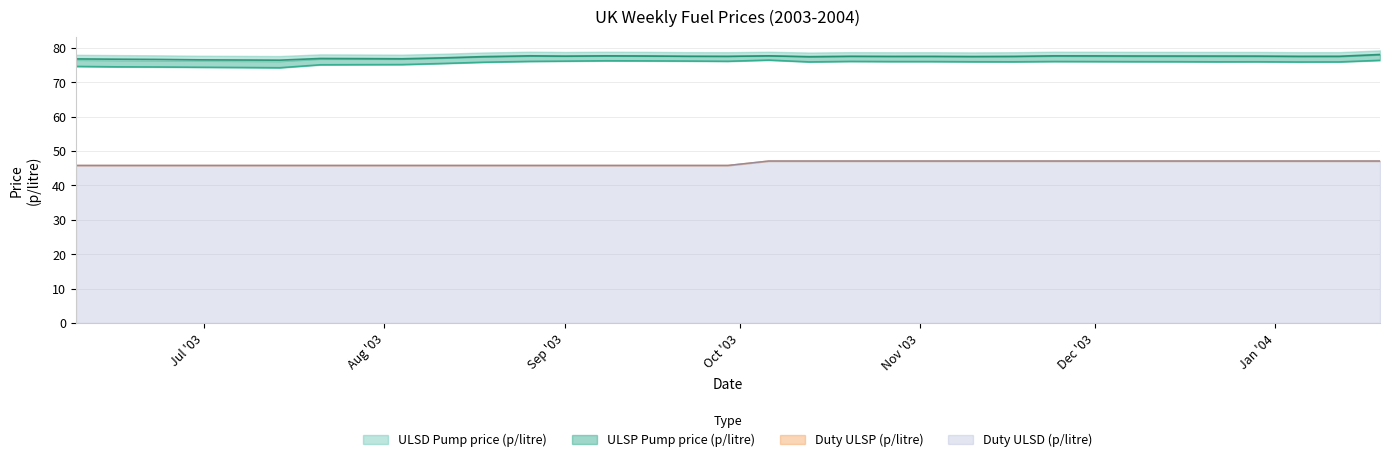

Which label corresponds to the largest value in the chart?

2004-01-19